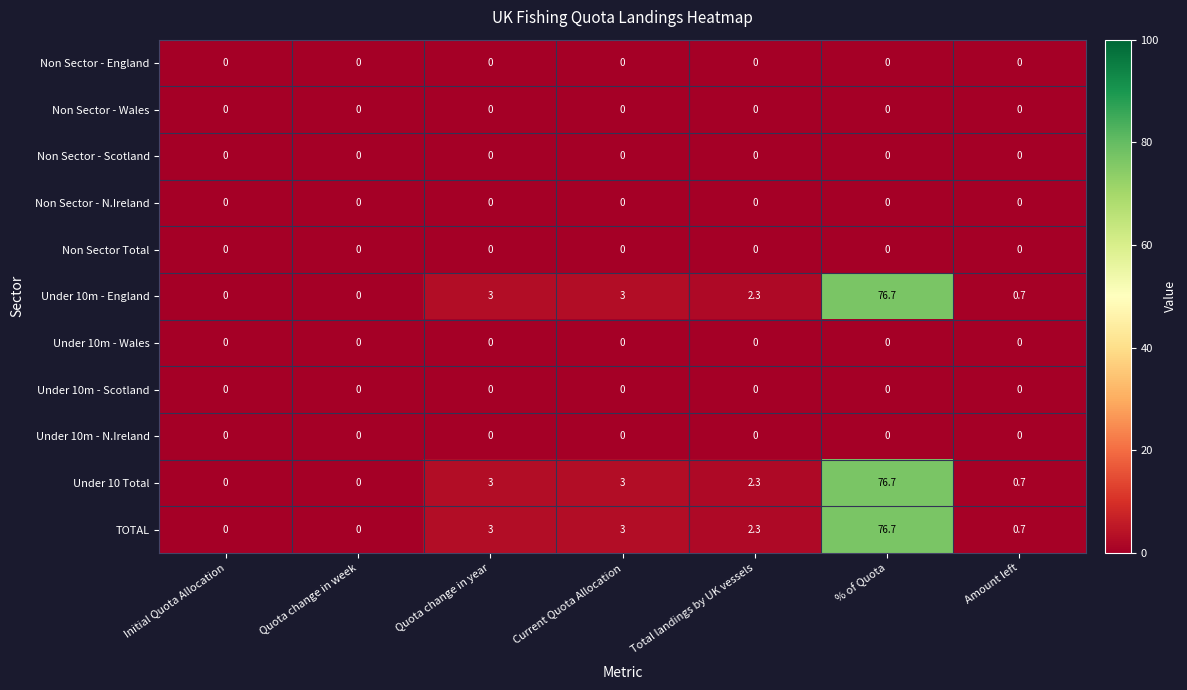

The Non Sector - Wales series shows 0.0 at Current Quota Allocation. True or false?

True